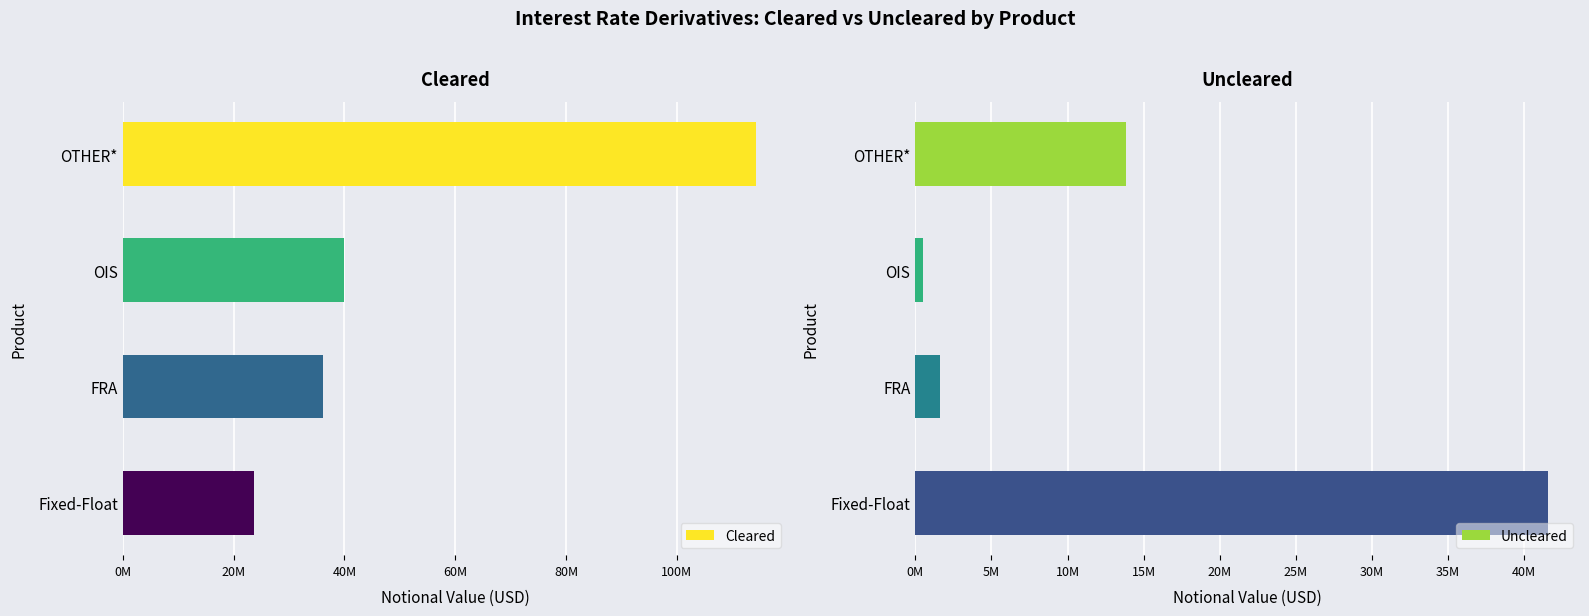

Where is Cleared nearest to the value 68958669?

OIS